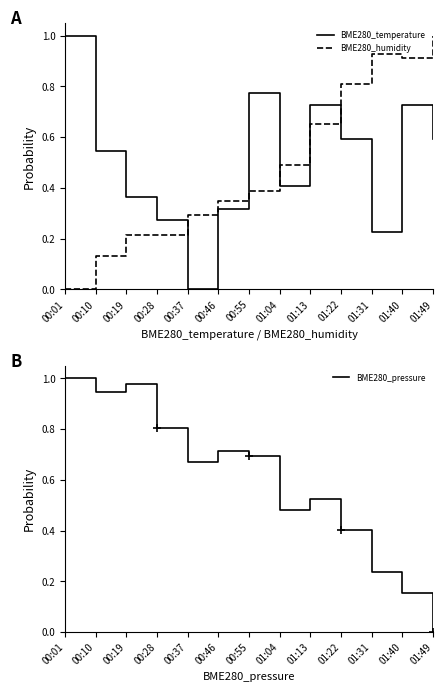

What is the difference between the BME280_temperature values at 00:28 and 01:49?

0.3